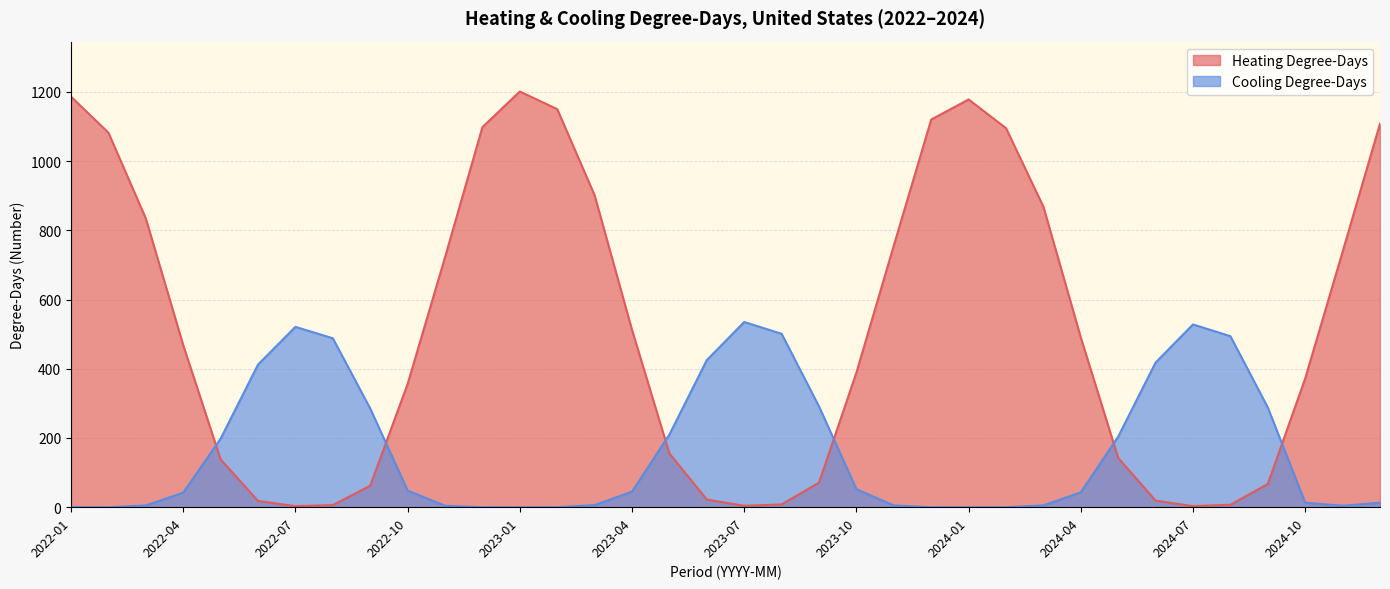

What is the difference between the highest and lowest values at 2023-02?

1150